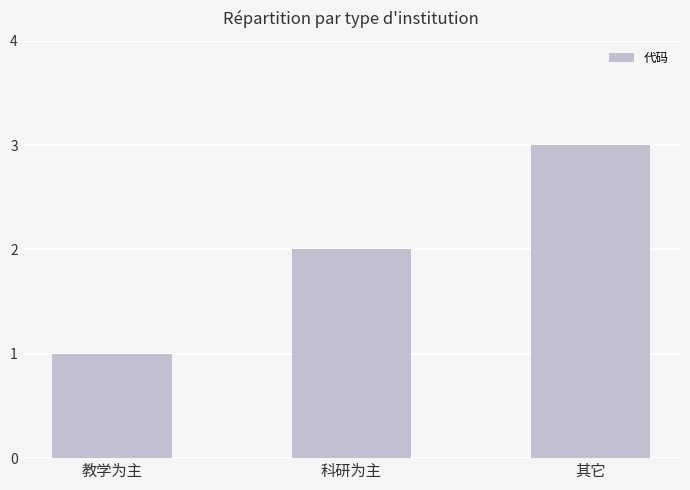

What is the maximum value shown in the chart?

3